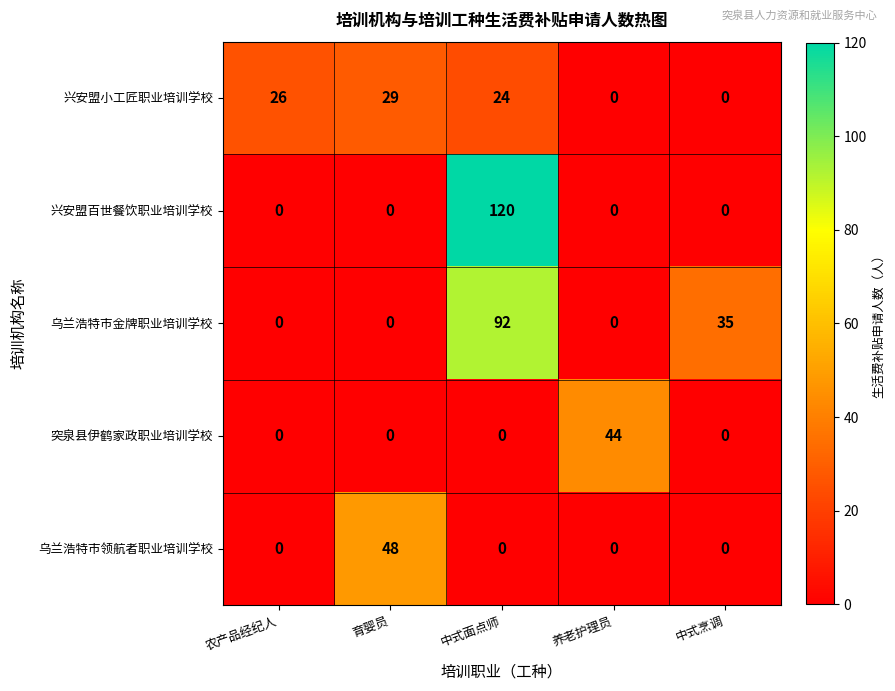

Rank the series by their maximum value, from highest to lowest.

兴安盟百世餐饮职业培训学校, 乌兰浩特市金牌职业培训学校, 乌兰浩特市领航者职业培训学校, 突泉县伊鹤家政职业培训学校, 兴安盟小工匠职业培训学校